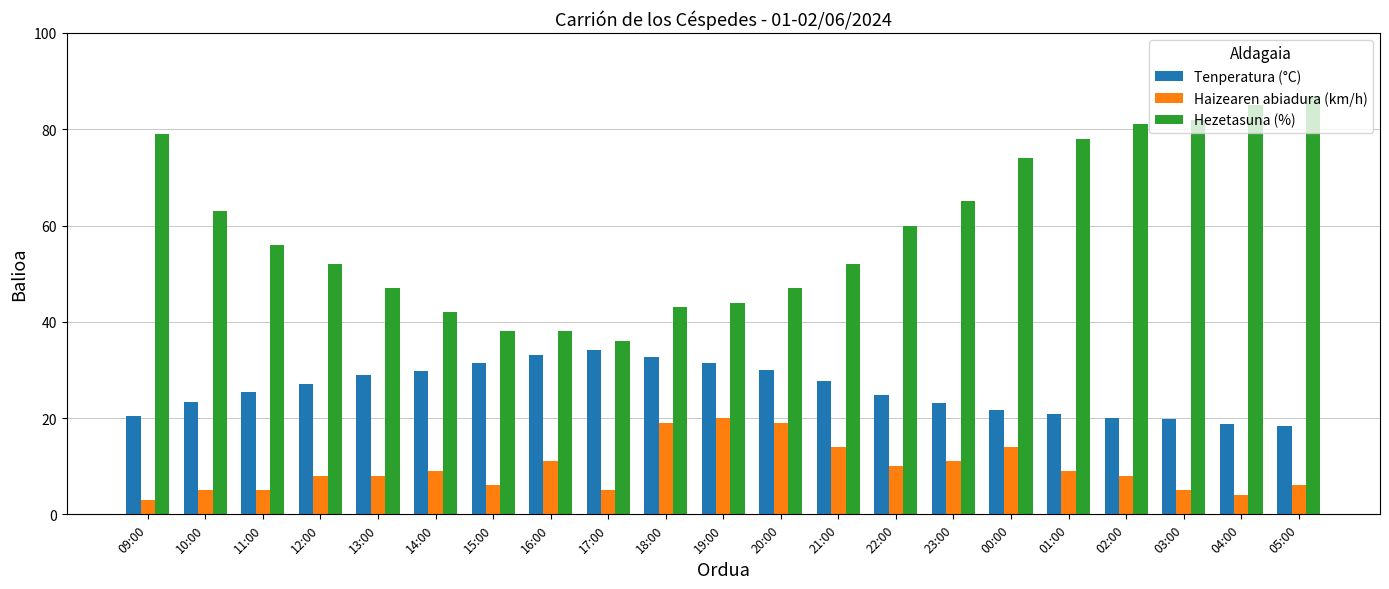

Between 21:00 and 00:00, which series saw the biggest shift?

Hezetasuna (%)